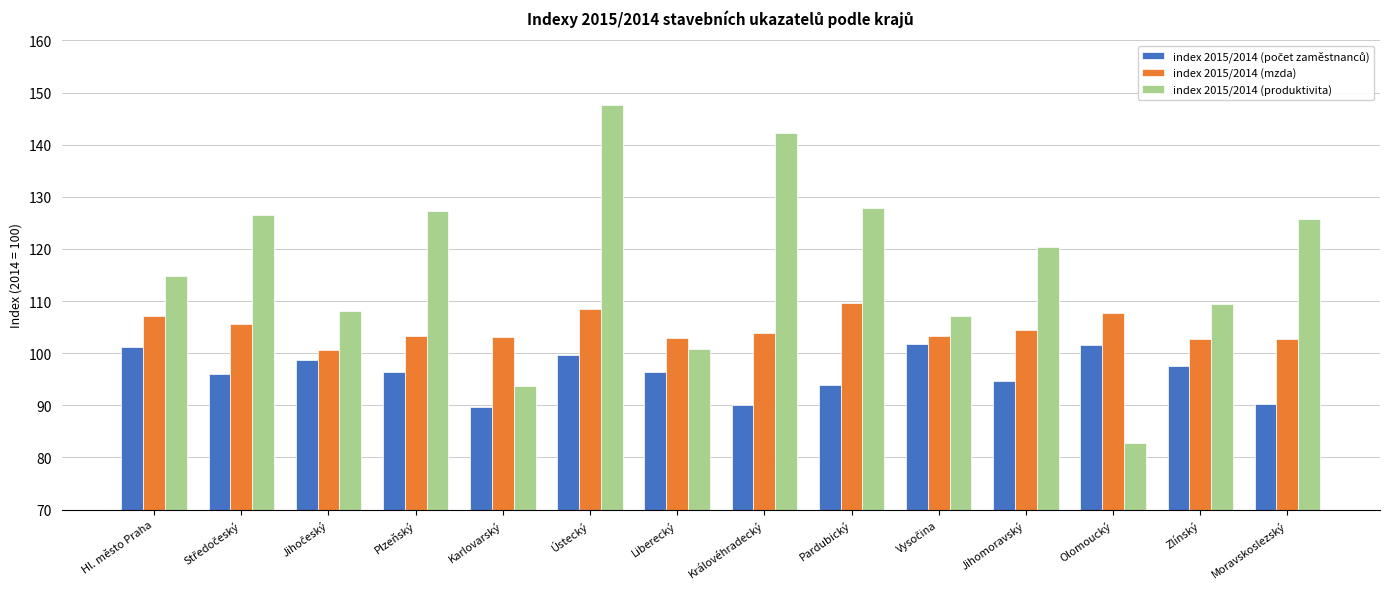

Does the chart contain stacked bars?

No